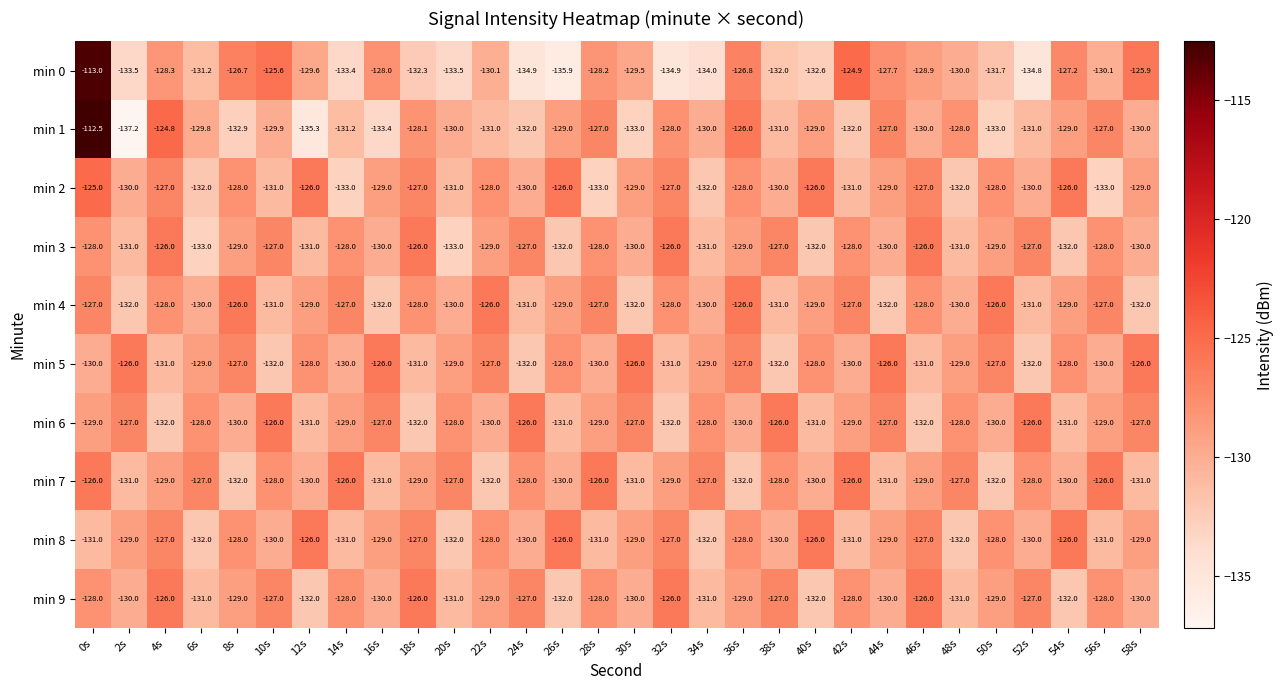

Which series has the widest spread of values?

min 1